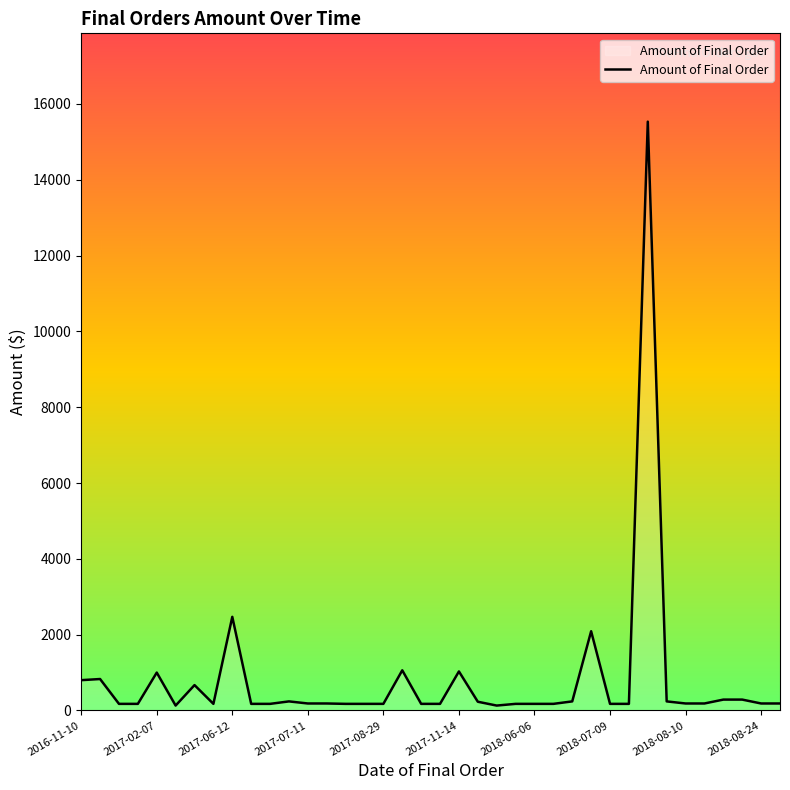

How many points are higher than both their immediate neighbors (excluding endpoints)?

9